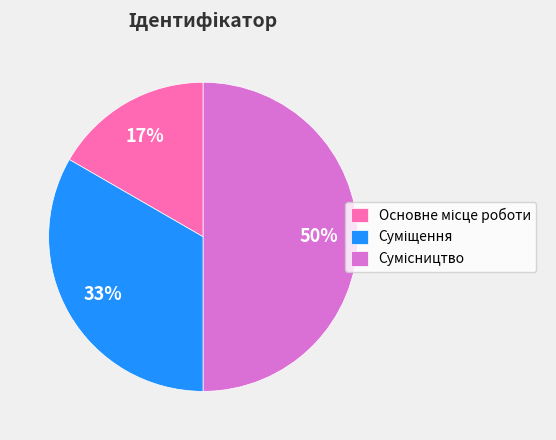

To the nearest percent, what is the average slice percentage?

33%